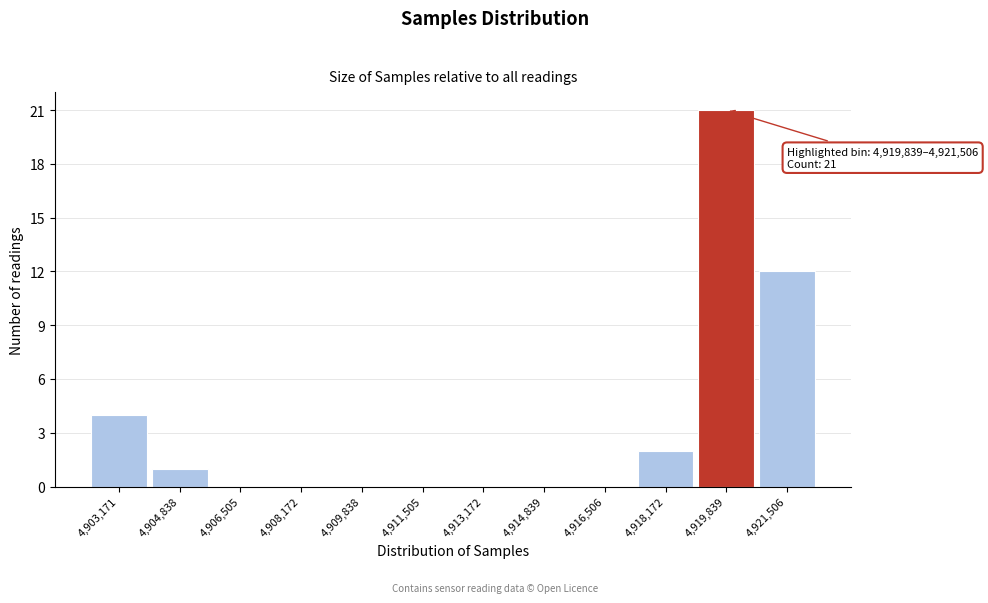

Reading left to right, transcribe all the data shown in this chart.

4,903,171=4	4,904,838=1	4,906,505=0	4,908,172=0	4,909,838=0	4,911,505=0	4,913,172=0	4,914,839=0	4,916,506=0	4,918,172=2	4,919,839=21	4,921,506=12